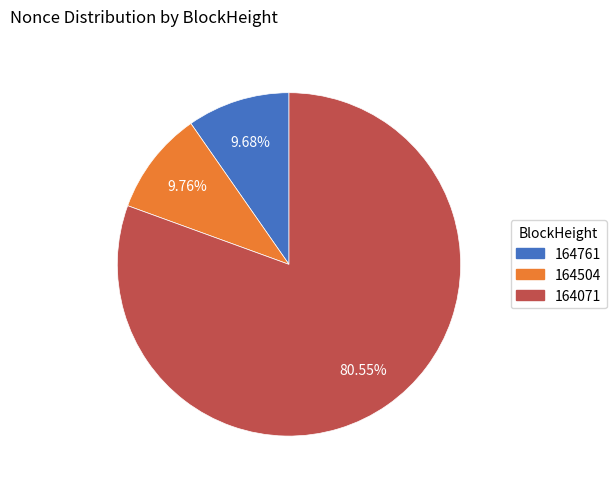

Which slice represents more than half of the pie?

164071